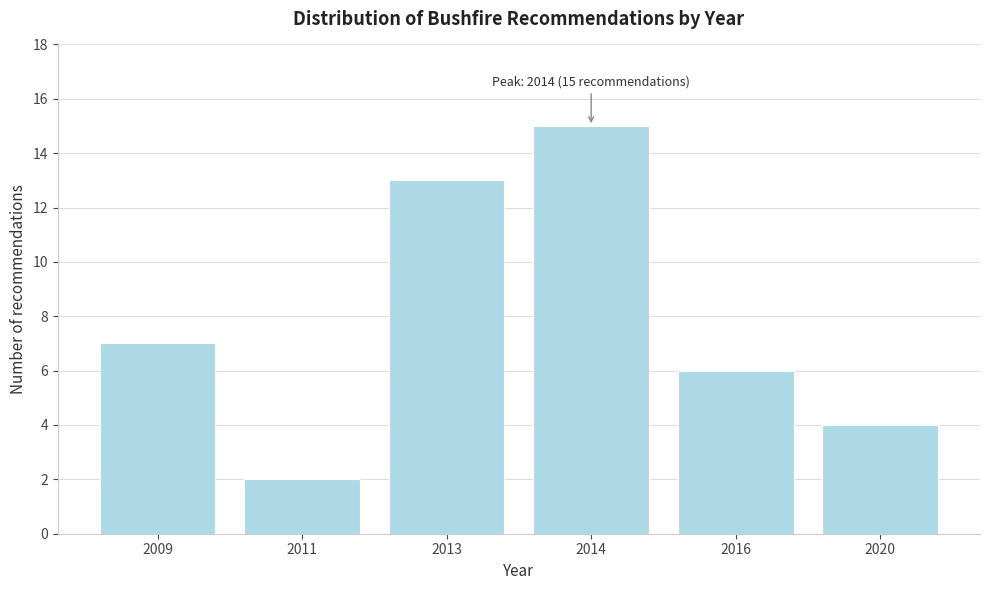

Reading left to right, list all the values displayed in this chart.

2009=7	2011=2	2013=13	2014=15	2016=6	2020=4